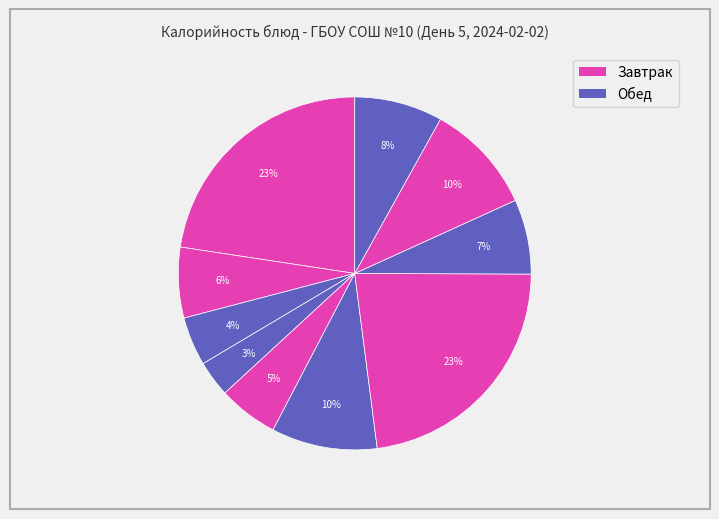

How many segments does this pie chart have?

10